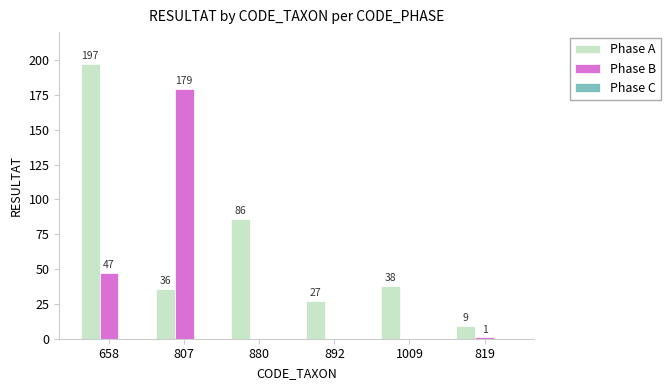

What is the sum of all Phase B values?

227